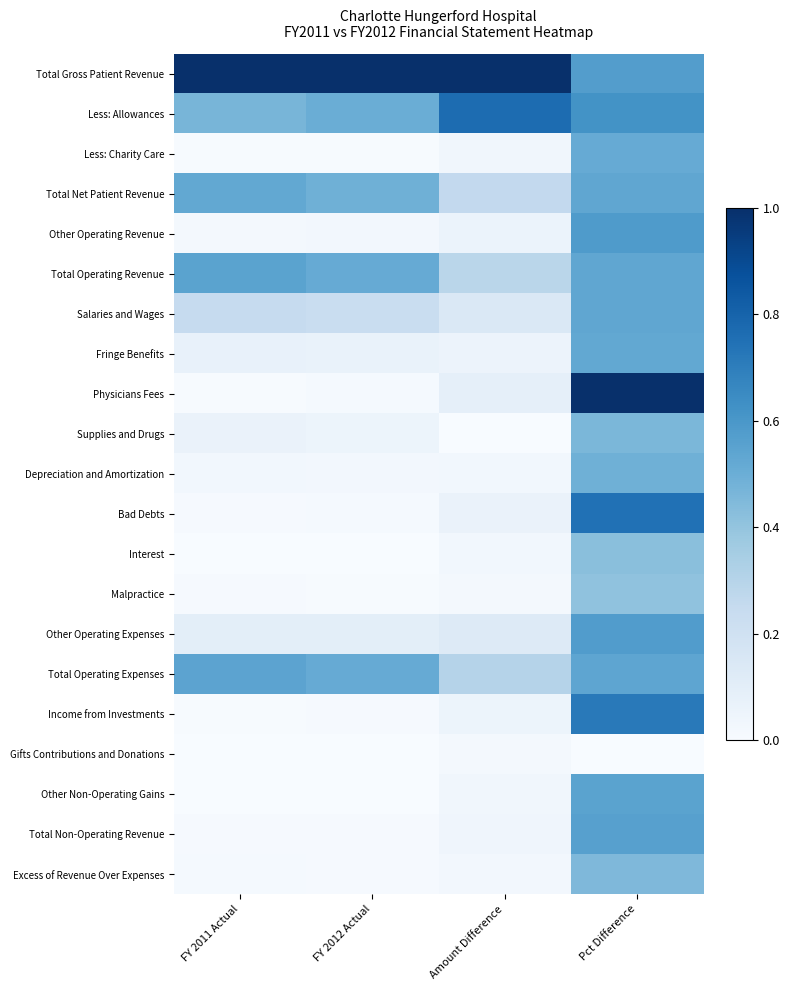

What is the maximum value shown in the chart?

1.0